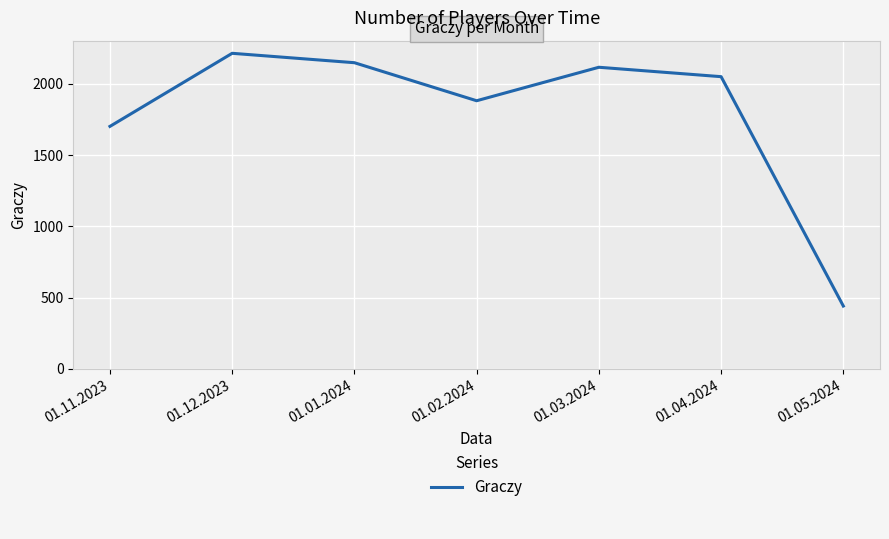

Which has a higher value, 01.01.2024 or 01.03.2024?

01.01.2024